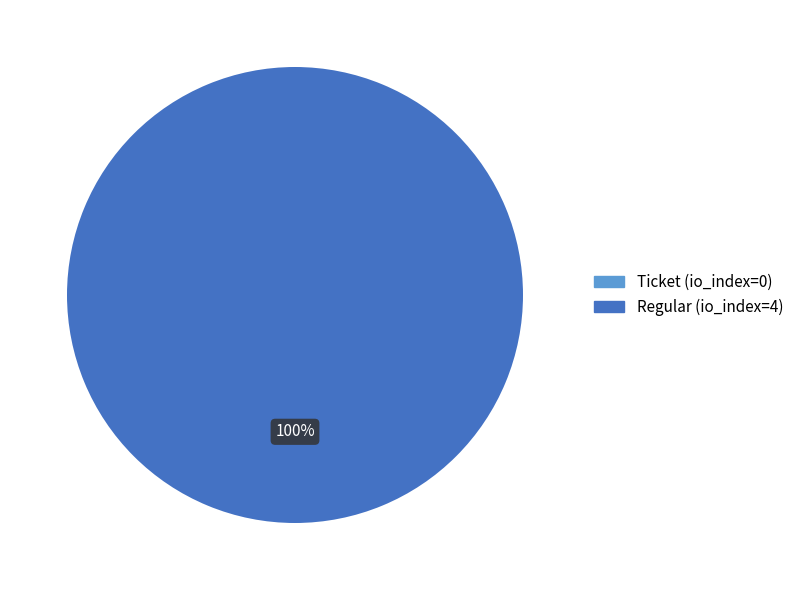

Which slice is the largest?

Regular (io_index=4)